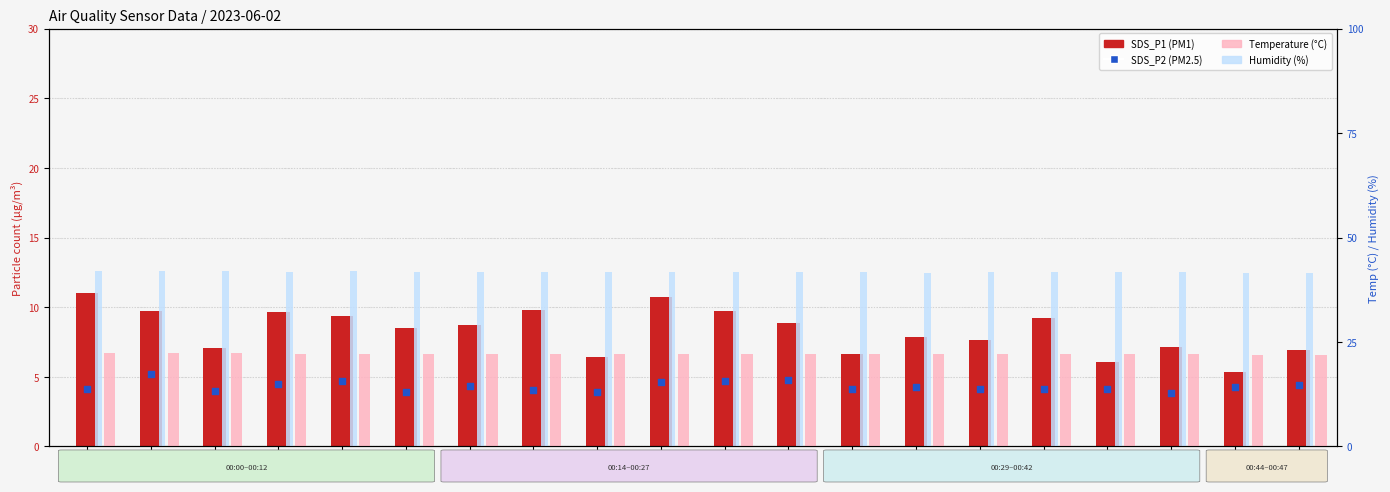

At which category is the sum across all series the highest?

00:00